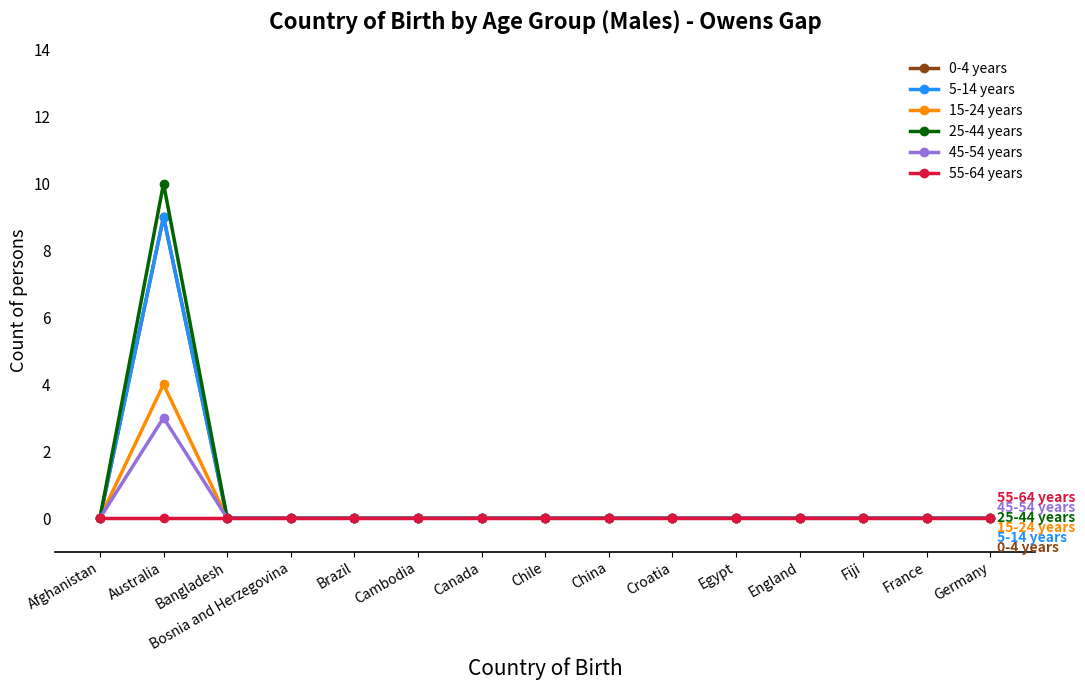

In 25-44 years, how many points are higher than both neighbors (excluding endpoints)?

1